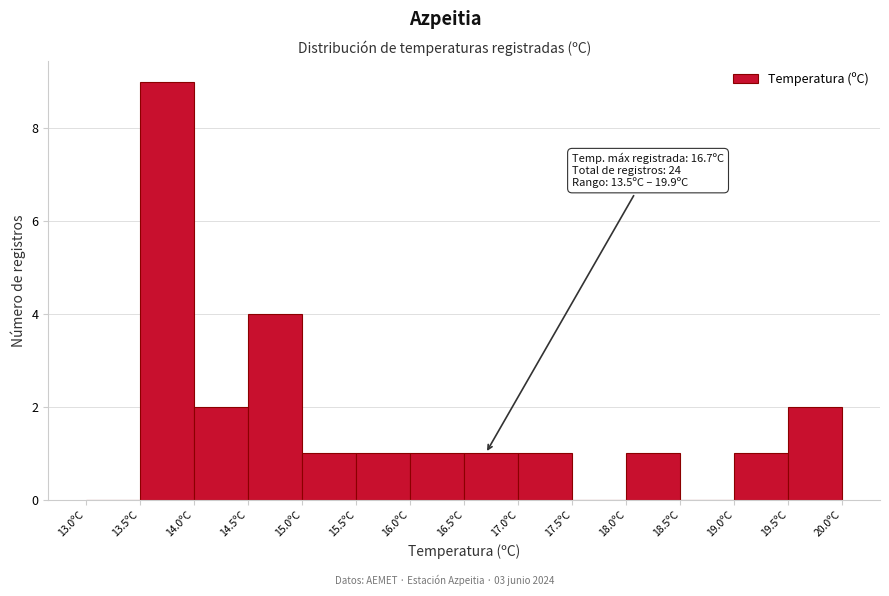

Over which range of the x-axis is the bar tallest?

13.5 to 14.0